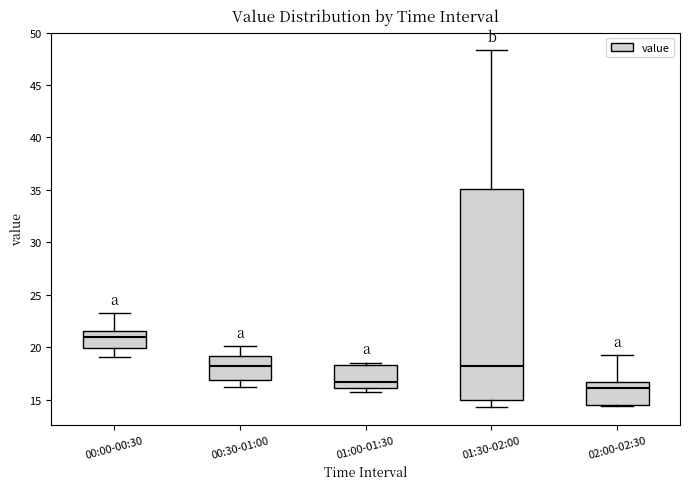

Which box is the tallest, from its lower edge to its upper edge?

01:30-02:00